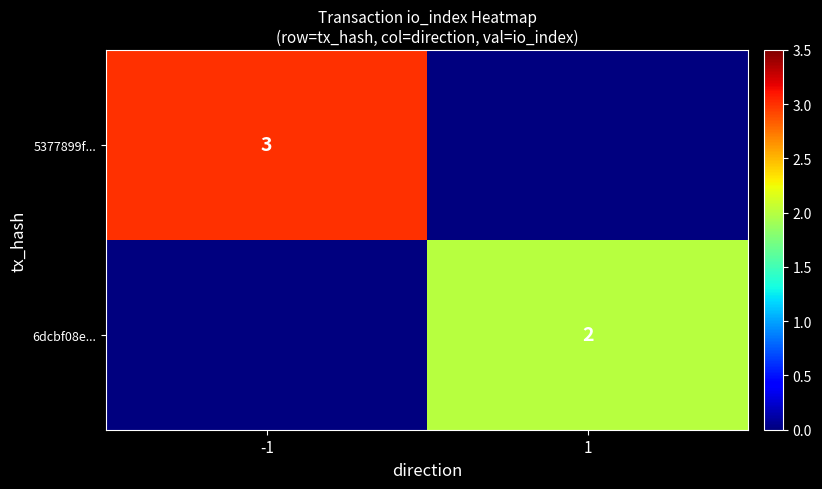

The value of 5377899f... at -1 is 3. True or false?

True